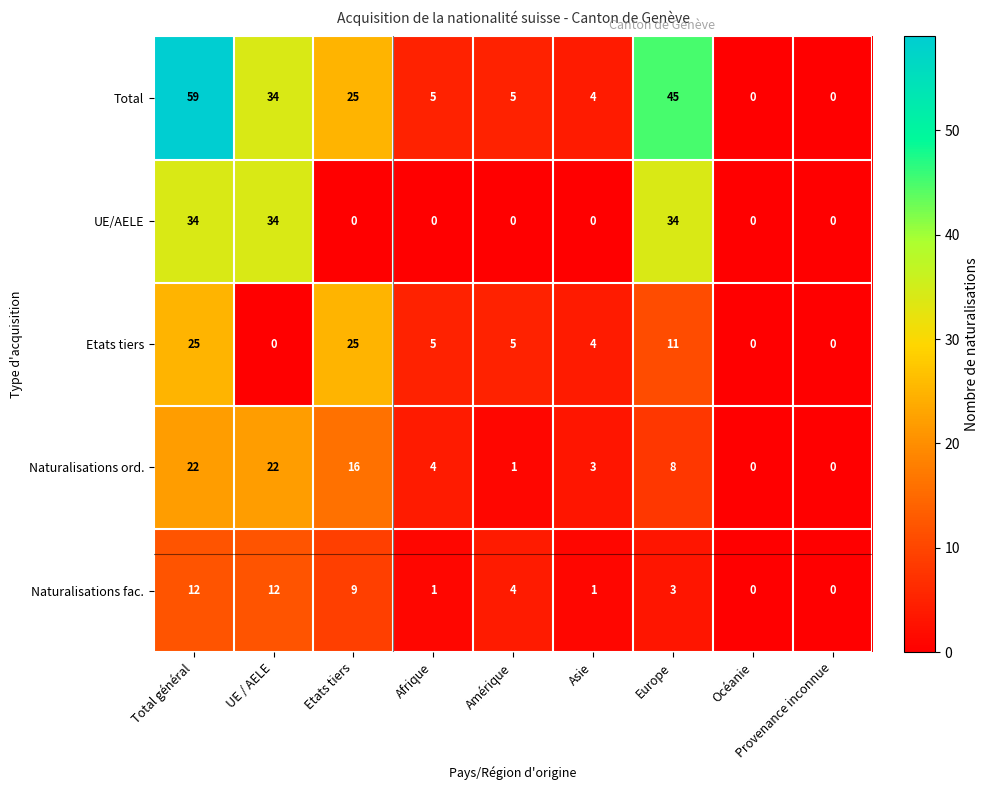

What is the average value of the Naturalisations fac. series?

5